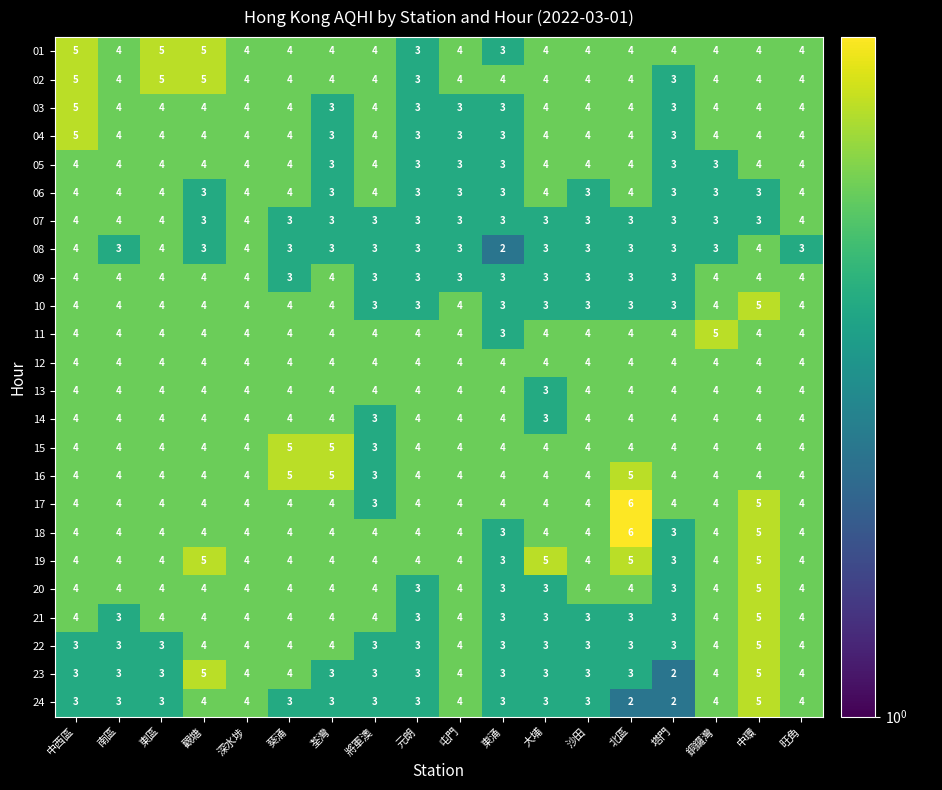

How many values in the 23 series are below 3?

1